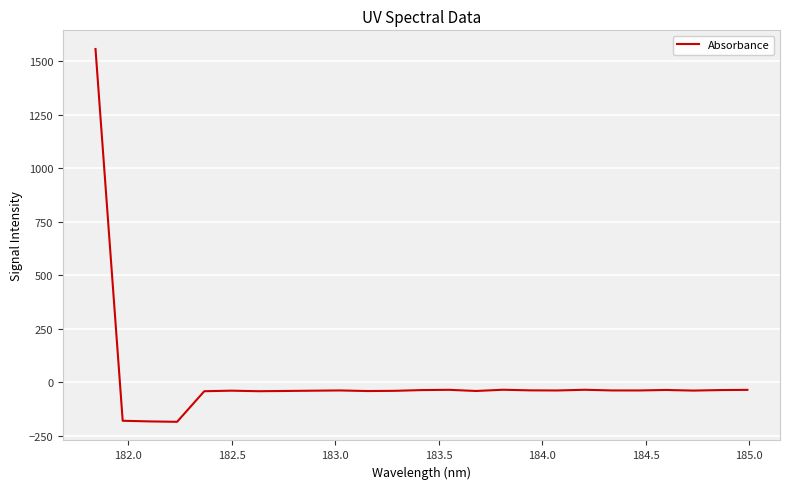

What is the difference between the maximum and minimum values?

1743.2